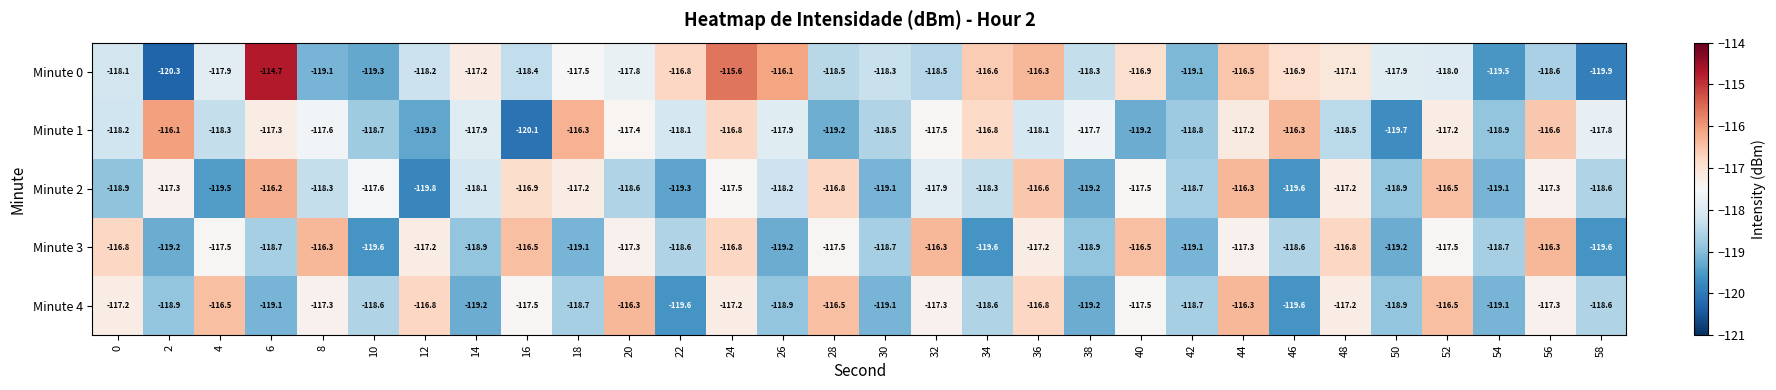

Rank the series at 8 from highest to lowest value.

Minute 3, Minute 4, Minute 1, Minute 2, Minute 0